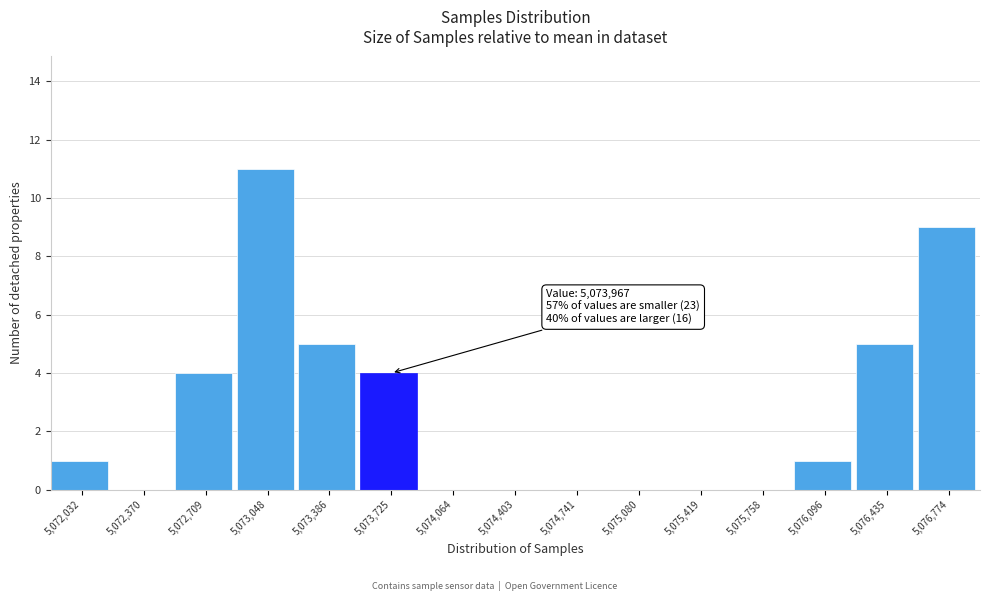

Reading right to left, list all the values displayed in this chart.

5,076,774=9	5,076,435=5	5,076,096=1	5,075,758=0	5,075,419=0	5,075,080=0	5,074,741=0	5,074,403=0	5,074,064=0	5,073,725=4	5,073,386=5	5,073,048=11	5,072,709=4	5,072,370=0	5,072,032=1